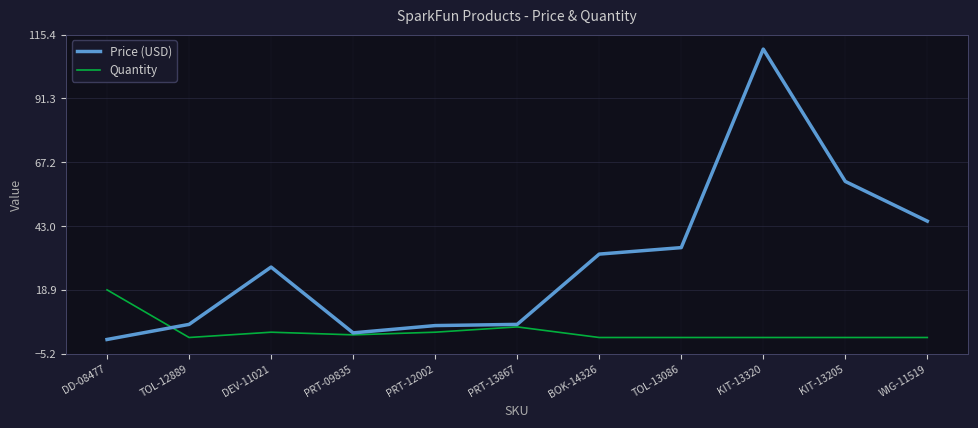

Which series has the largest total across all categories?

Price (USD)